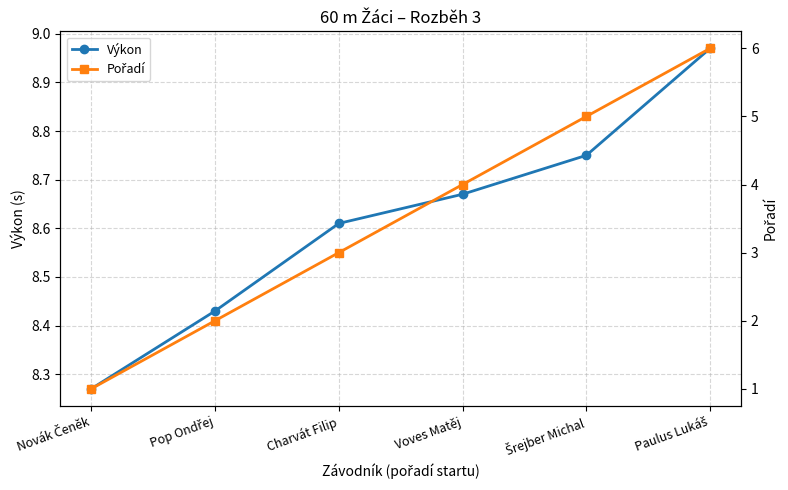

True or false: Pořadí has more than 1 interior local peaks.

False